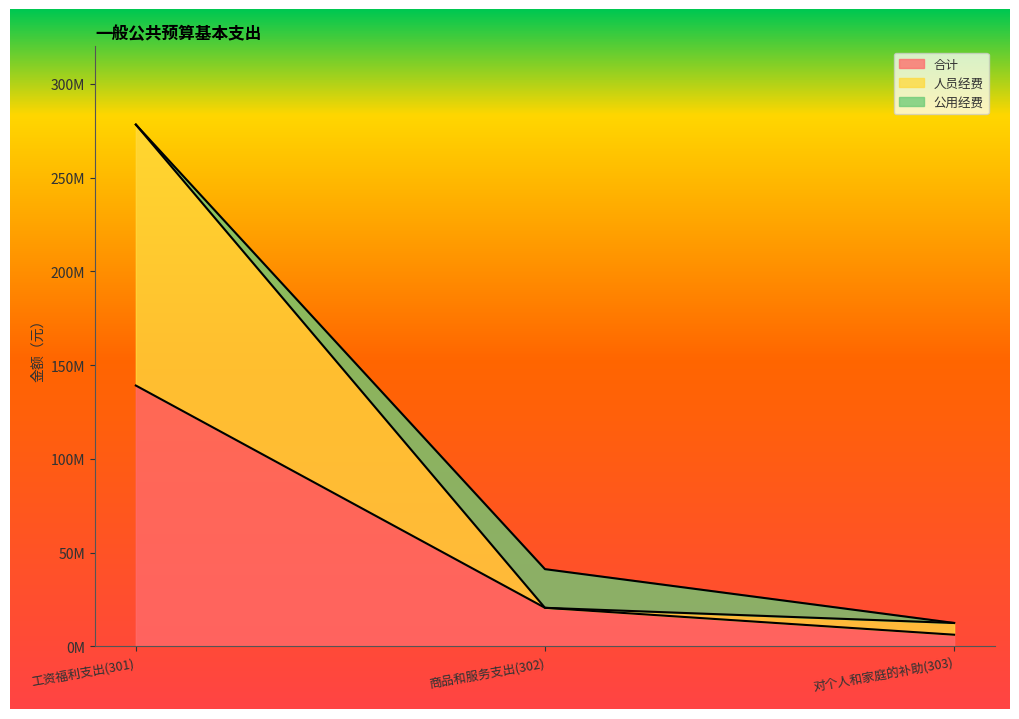

Which has a higher value, 商品和服务支出(302) or 工资福利支出(301)?

工资福利支出(301)